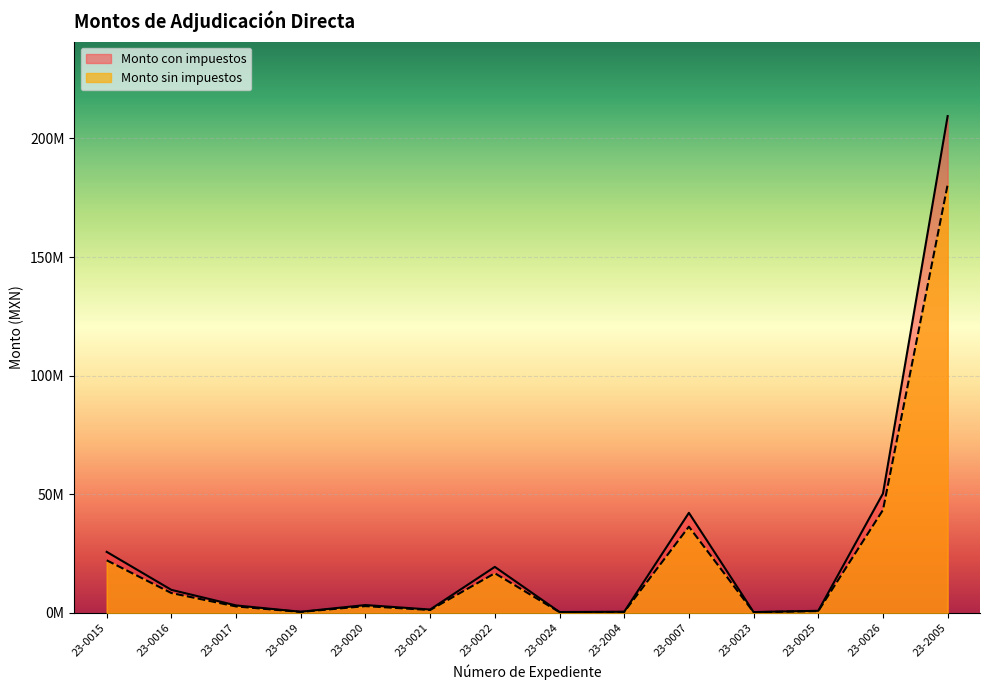

What is the minimum value shown in the chart?

306404.1